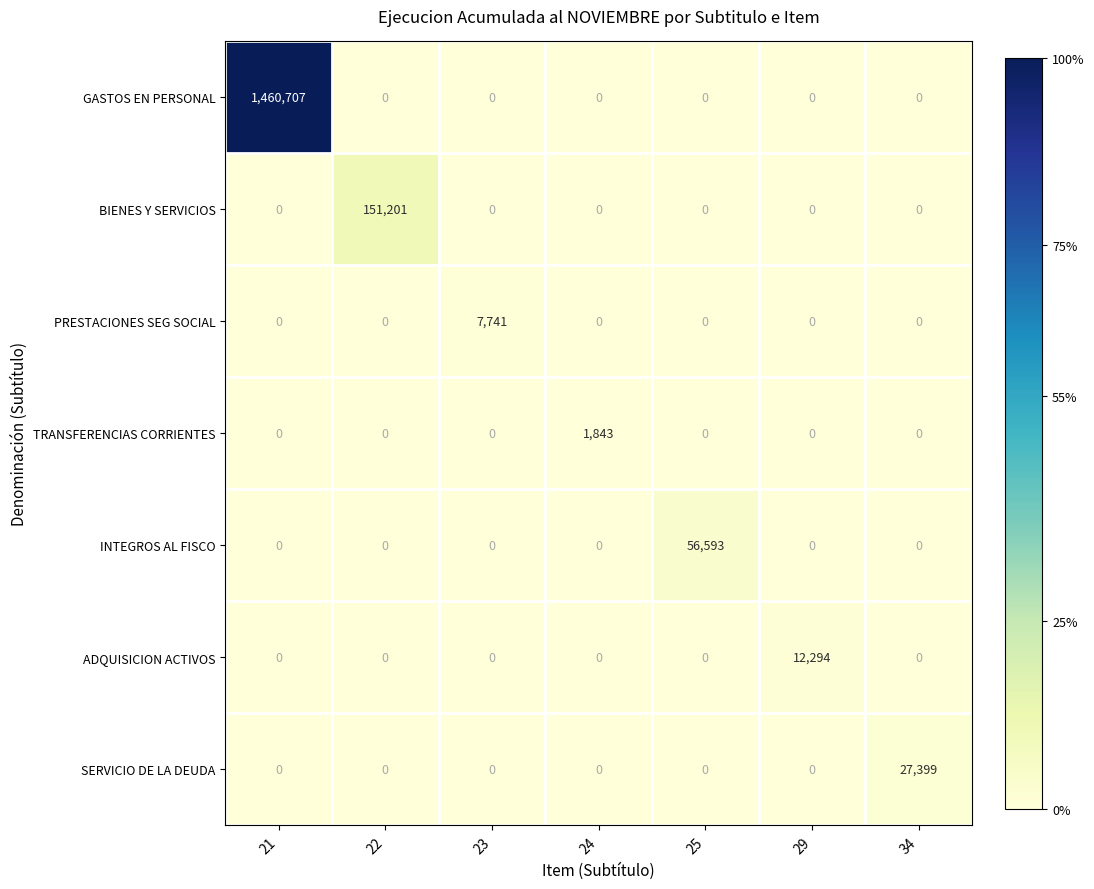

Which series has the largest total across all categories?

GASTOS EN PERSONAL